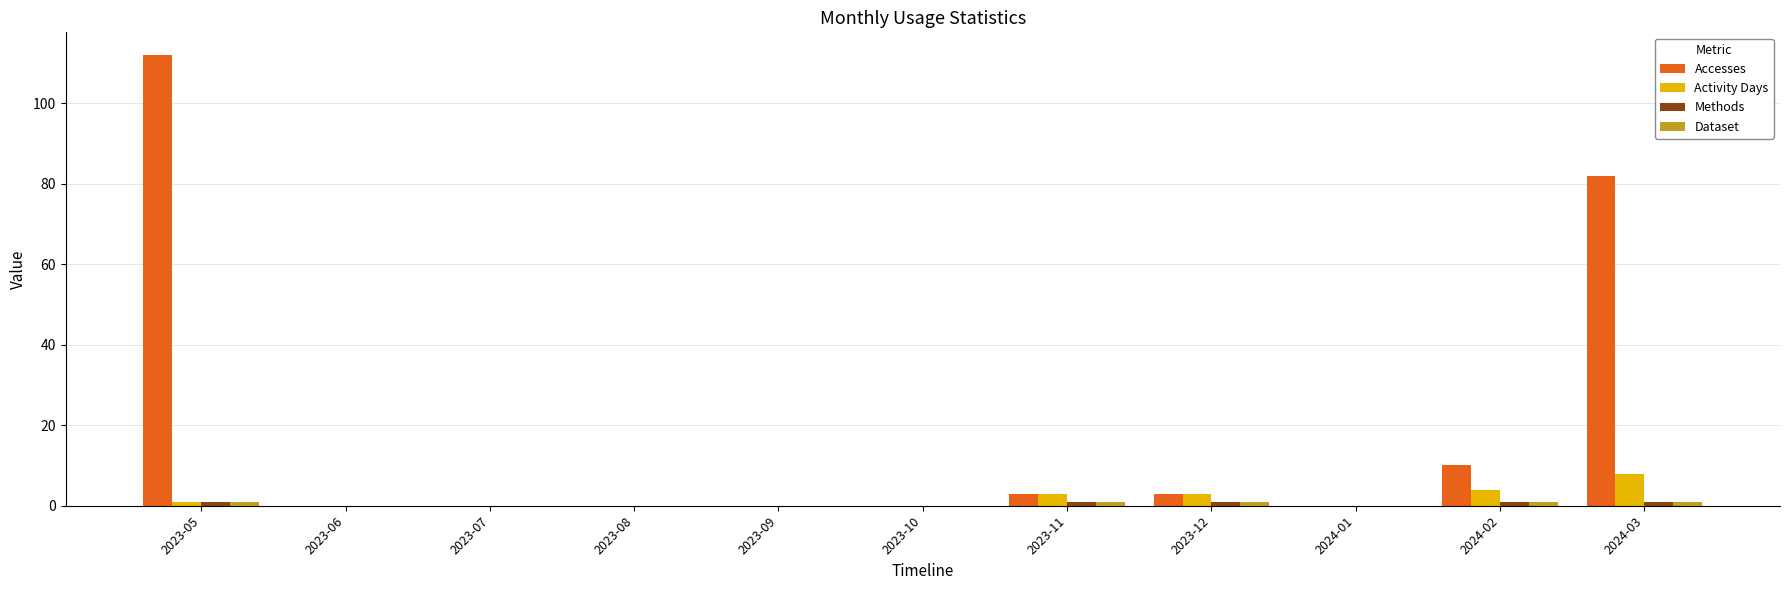

What is the greatest value displayed?

112